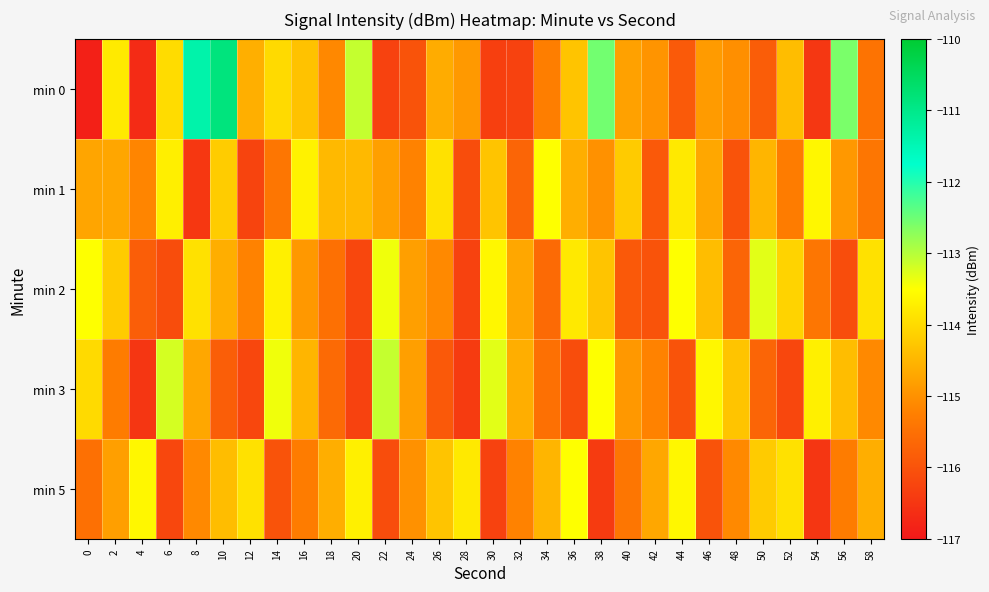

What is the total value across all series at 50?

-573.5